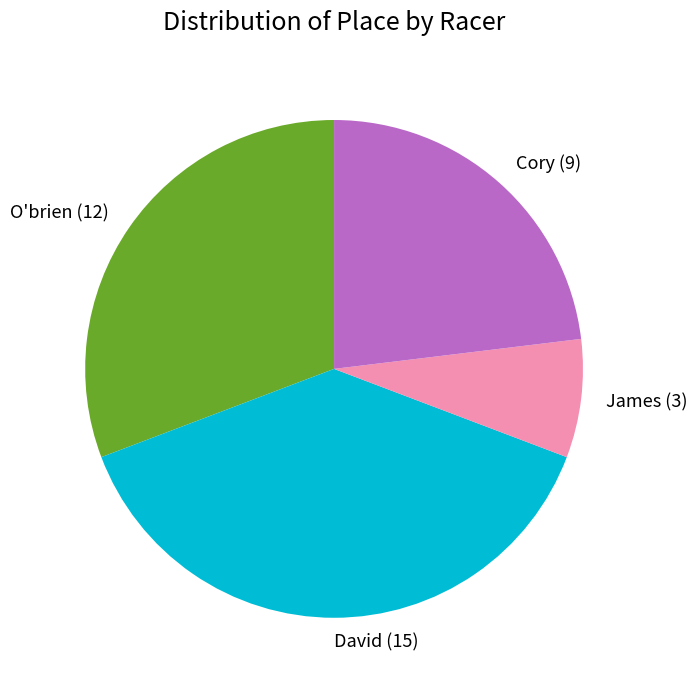

Do O'brien (12) and Cory (9) together represent more than half of the pie?

Yes